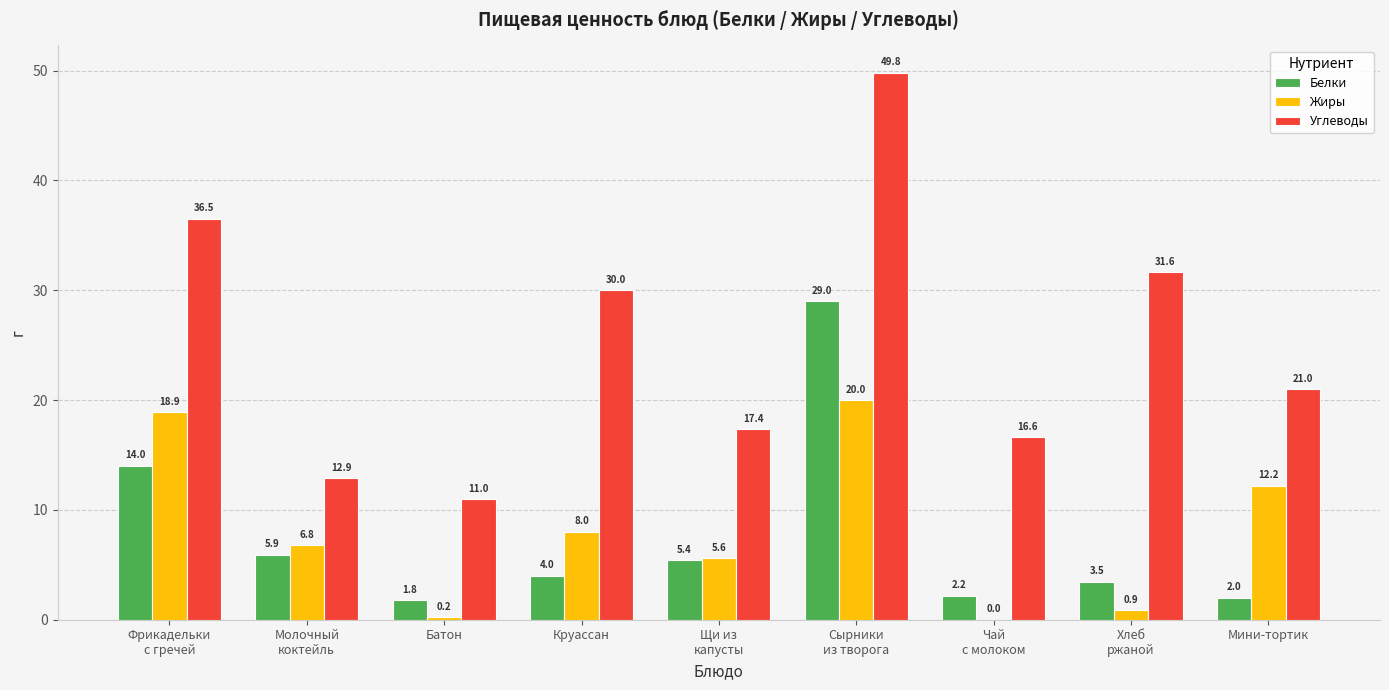

What is the greatest value displayed?

49.8